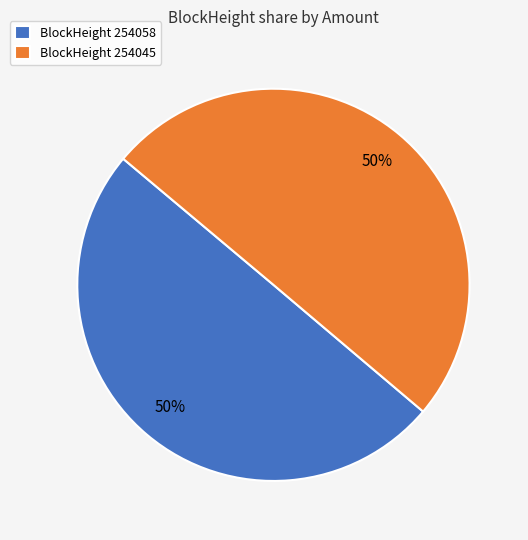

Approximately how many times larger is the value at BlockHeight 254045 compared to BlockHeight 254058?

1.0